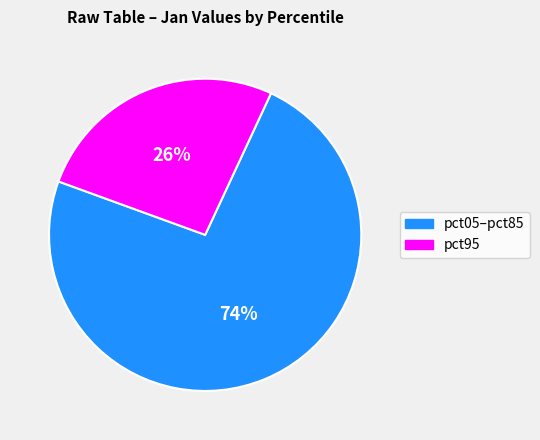

To the nearest percent, what is the average slice percentage?

50%